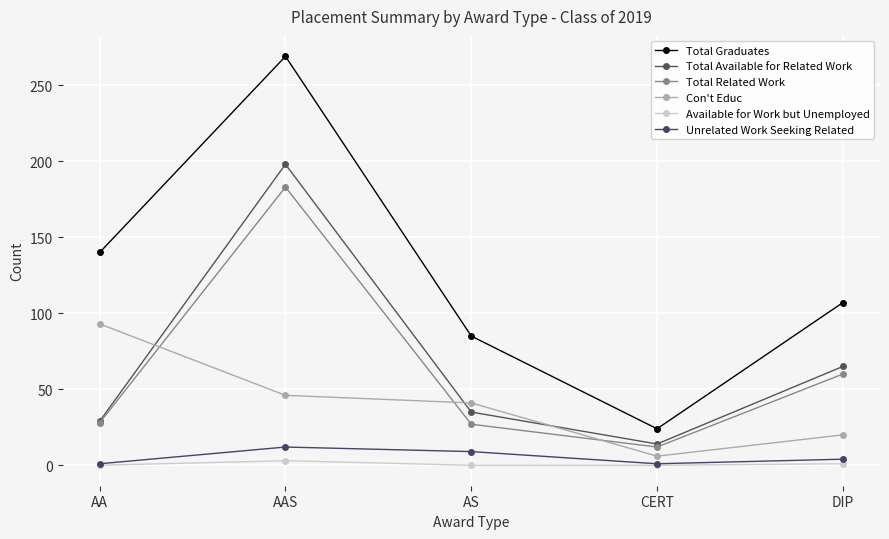

At which label is Total Related Work closest to 97?

DIP